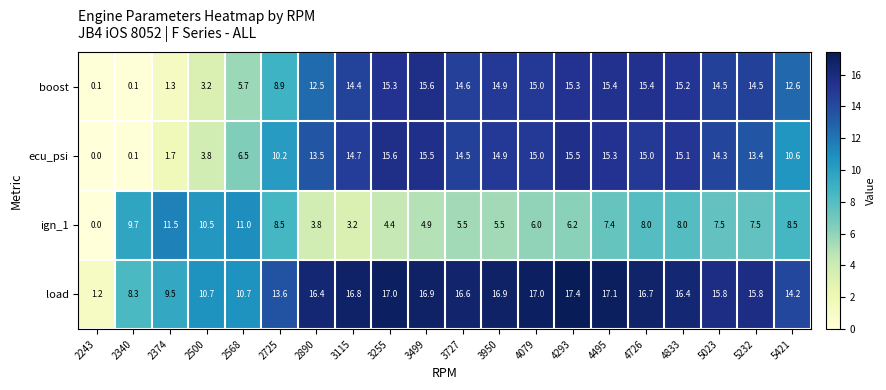

What is the total value across all series at 4726?

55.1